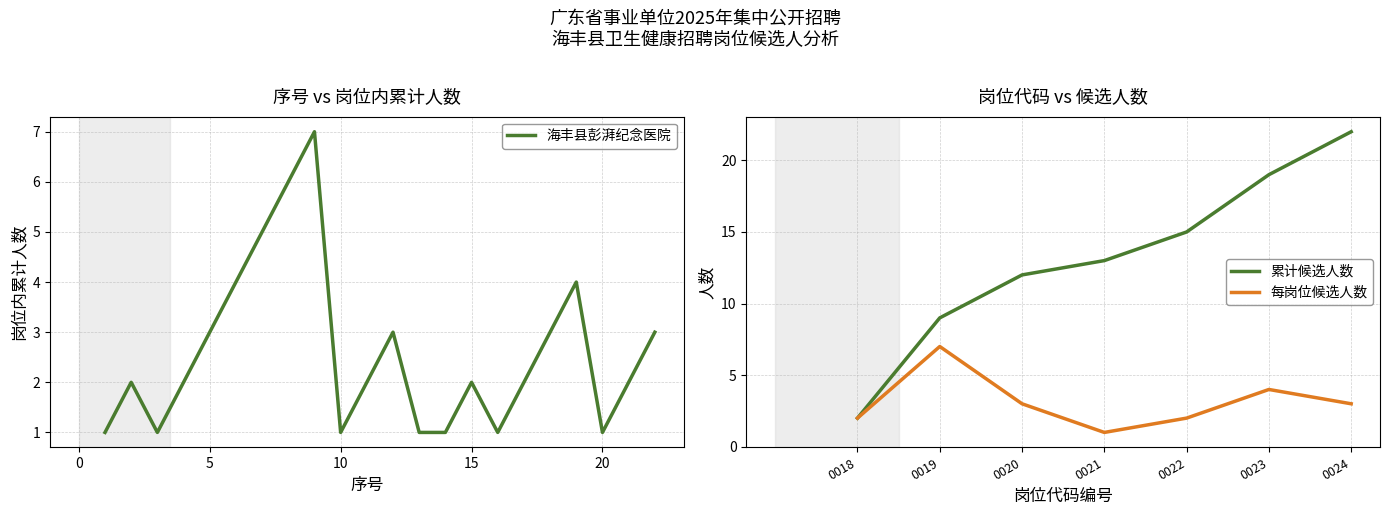

What is the change in value from 4 to 7?

+3